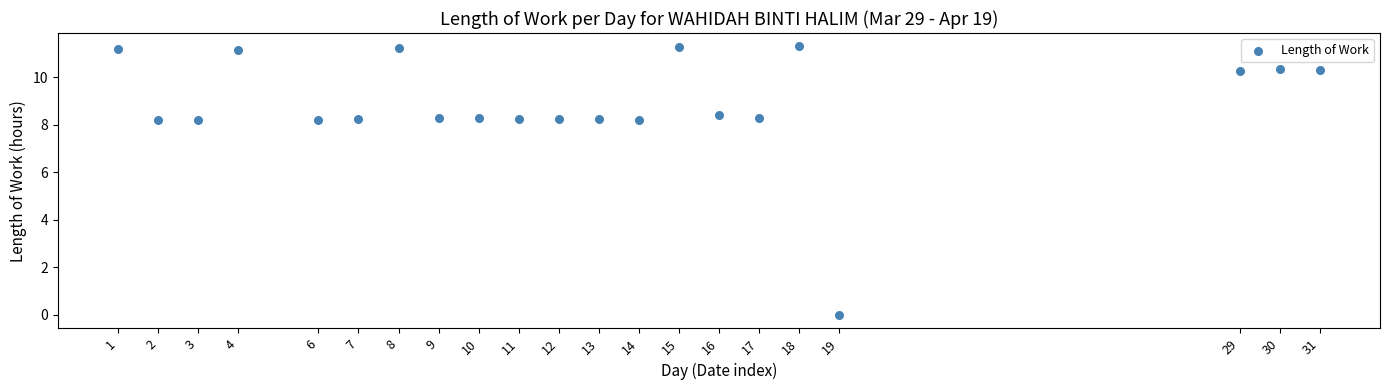

What is the range of X values (max minus min)?

30.0